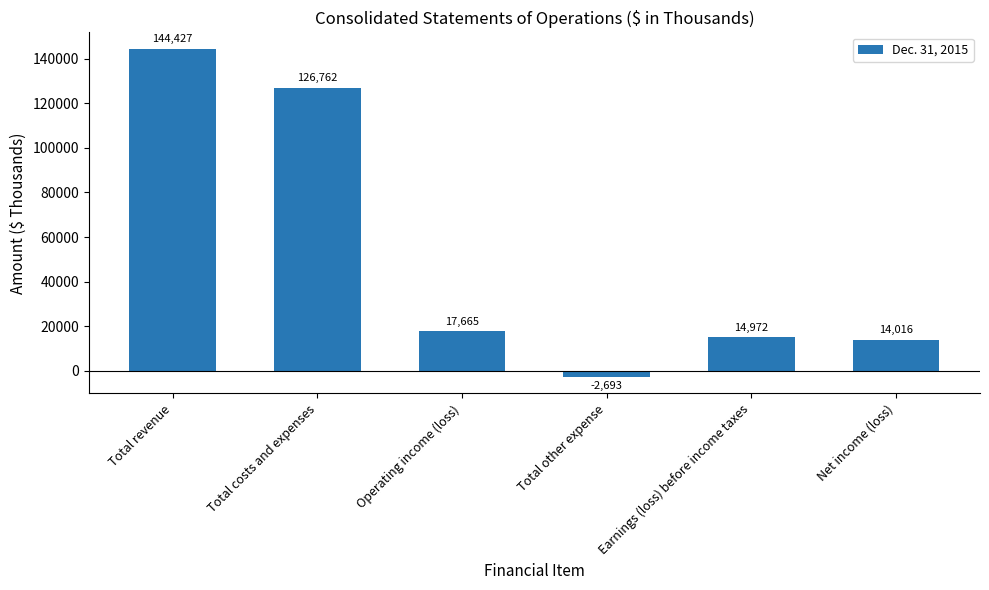

How many distinct data groups are displayed?

1